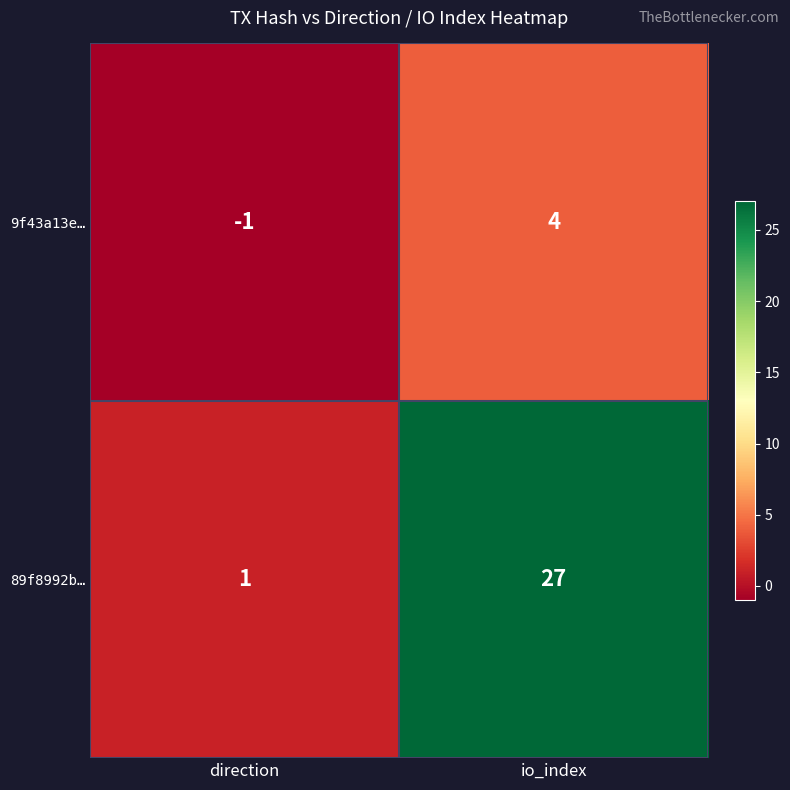

Rank the series by their maximum value, from lowest to highest.

9f43a13e…, 89f8992b…